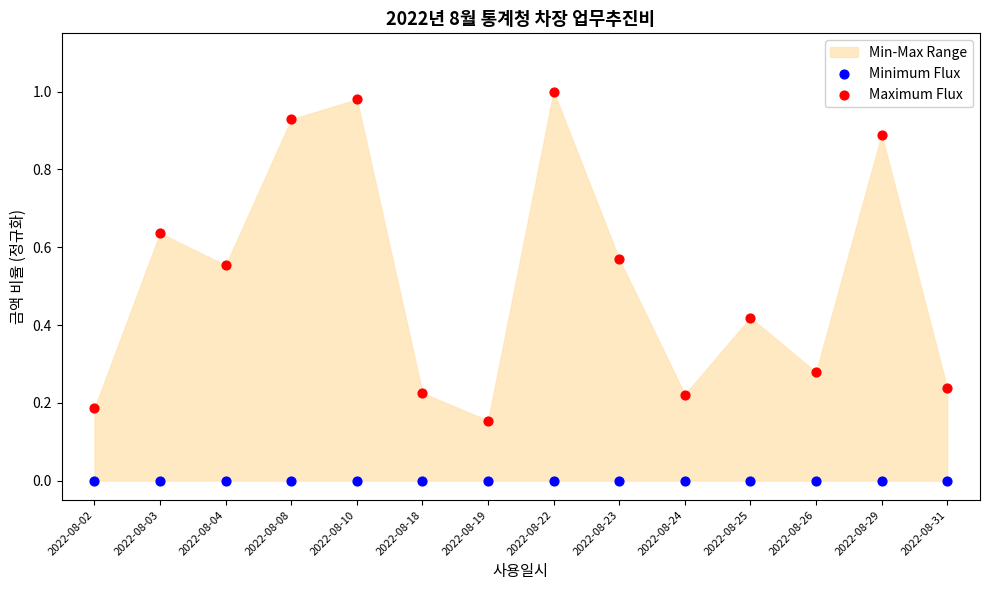

Which series contains the lowest Y value?

Minimum Flux